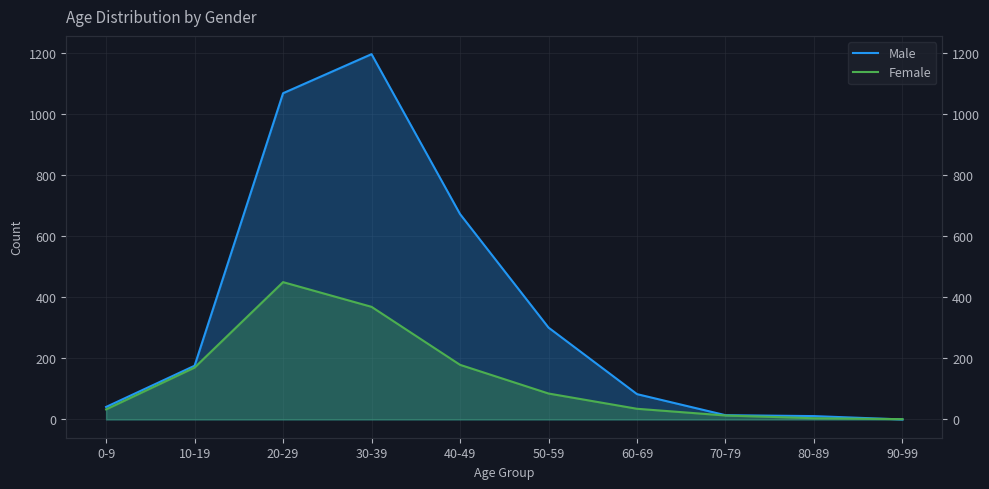

True or false: Female has a value of 105 at 10-19.

False